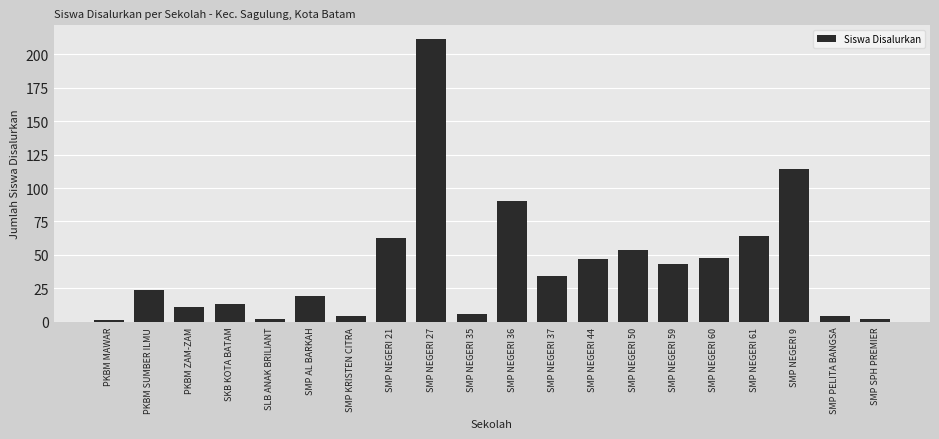

What is the value of the 10th bar from the left?

6